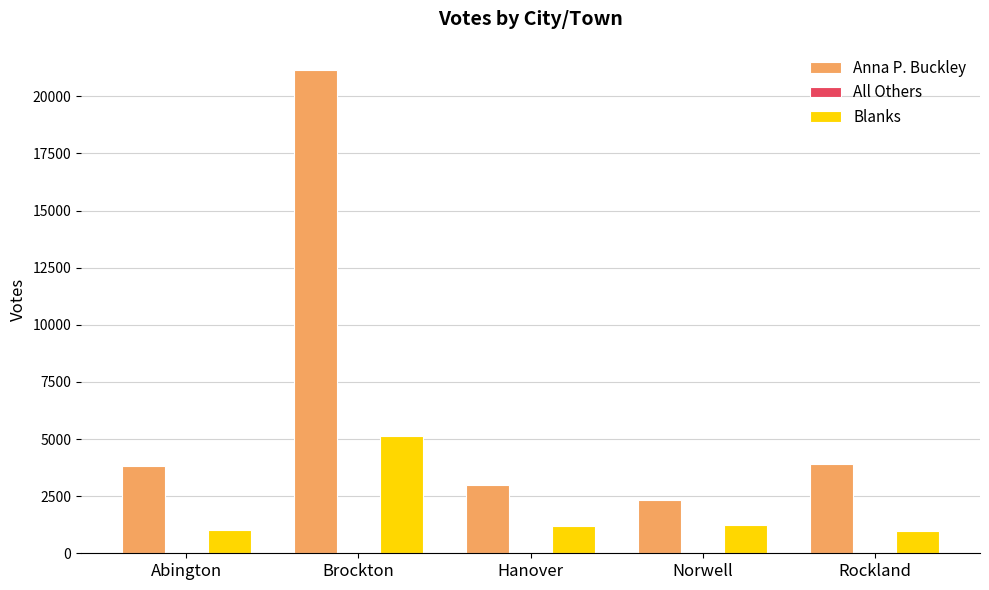

Which category has the highest value in the Anna P. Buckley series?

Brockton